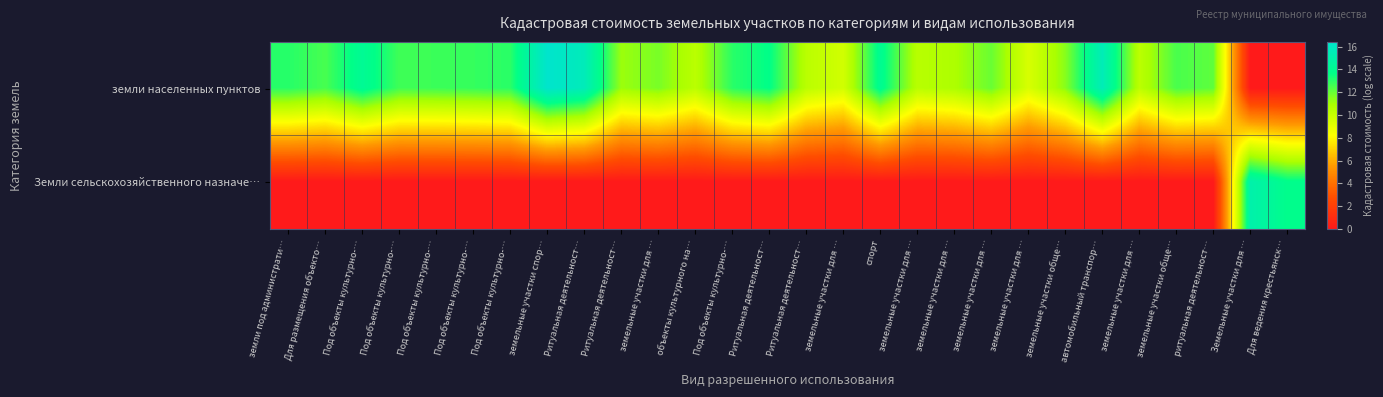

What is the spread (max minus min) of values at Ритуальная деятельност…?

15.6